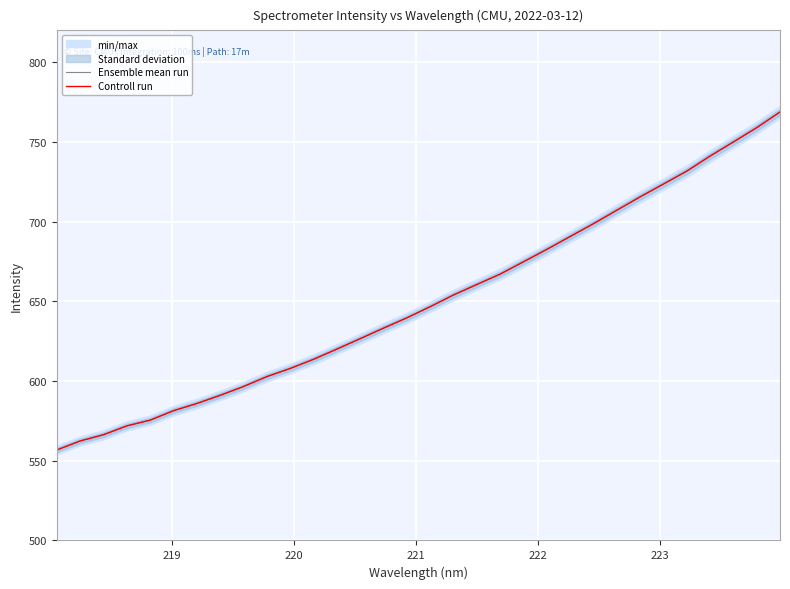

The value of Ensemble mean run at 23 is 280.1. True or false?

False